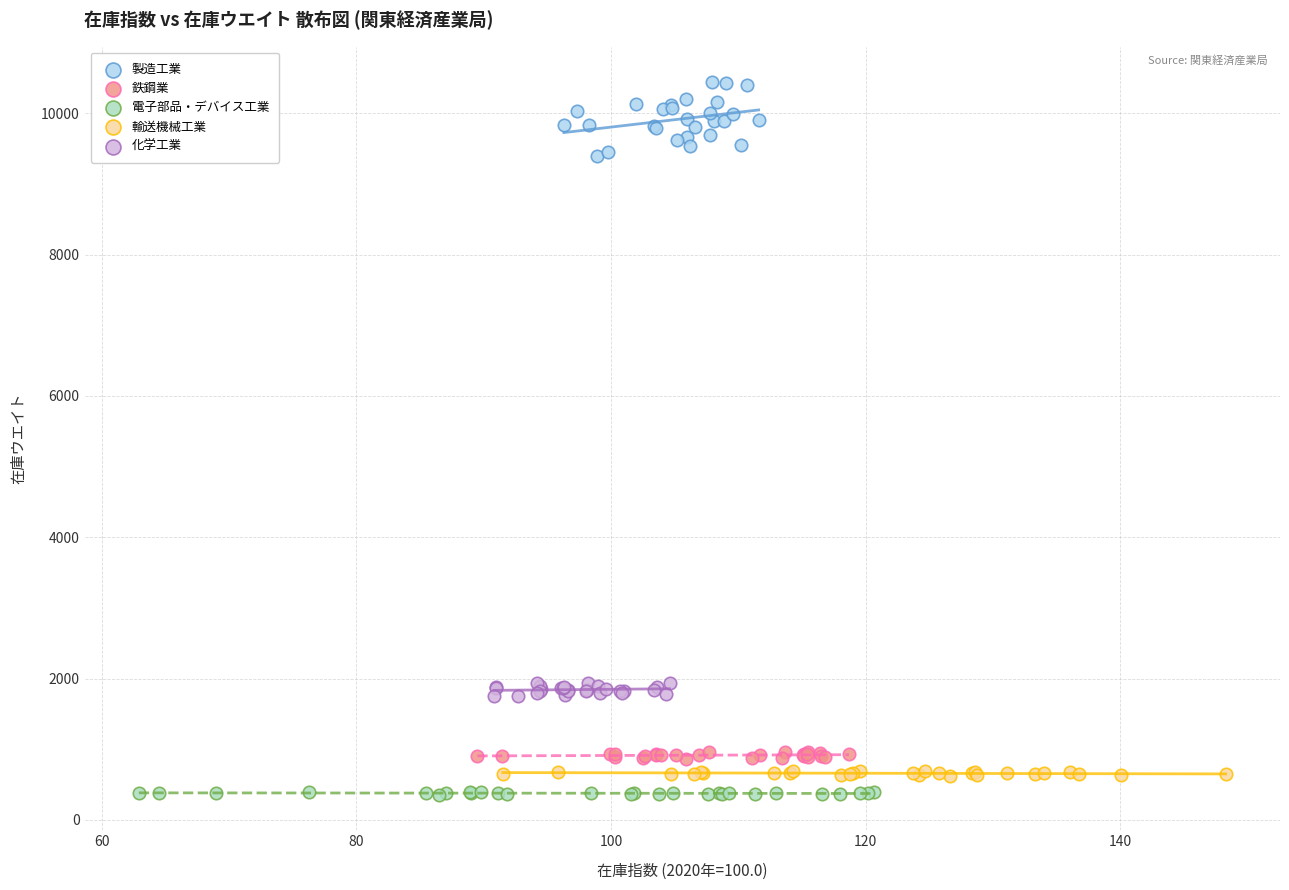

Which series has the widest spread of Y values?

製造工業